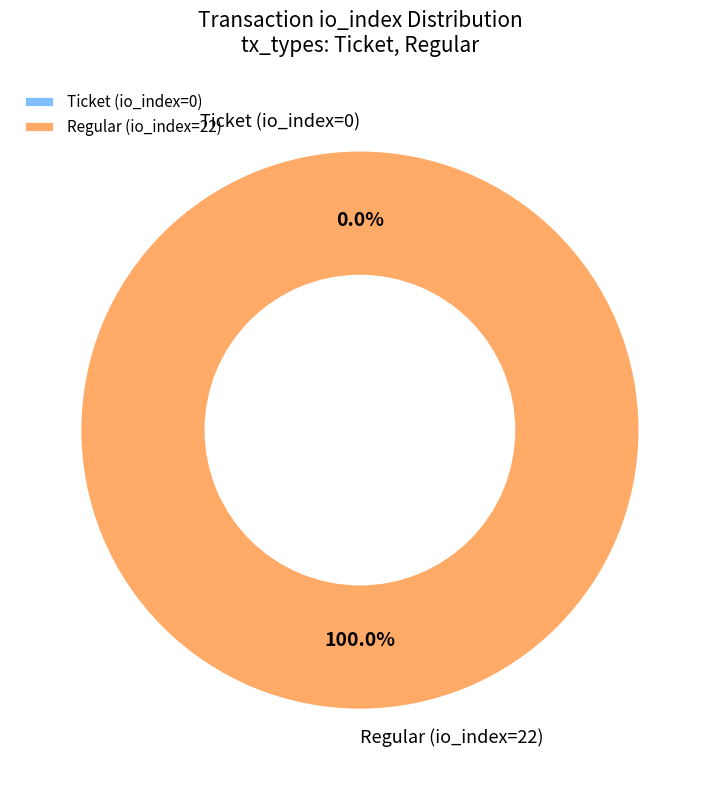

What is the majority slice?

Regular (io_index=22)